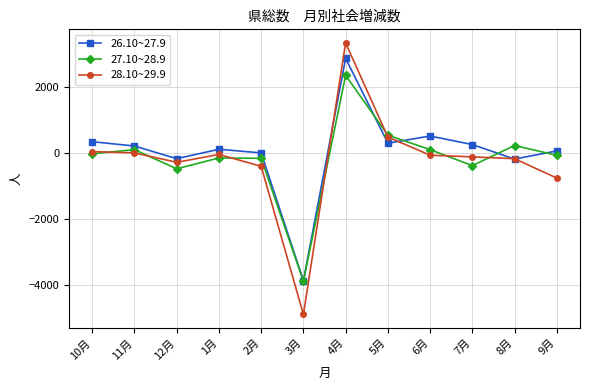

After their last crossing, which series has the higher values: 26.10~27.9 or 27.10~28.9?

26.10~27.9